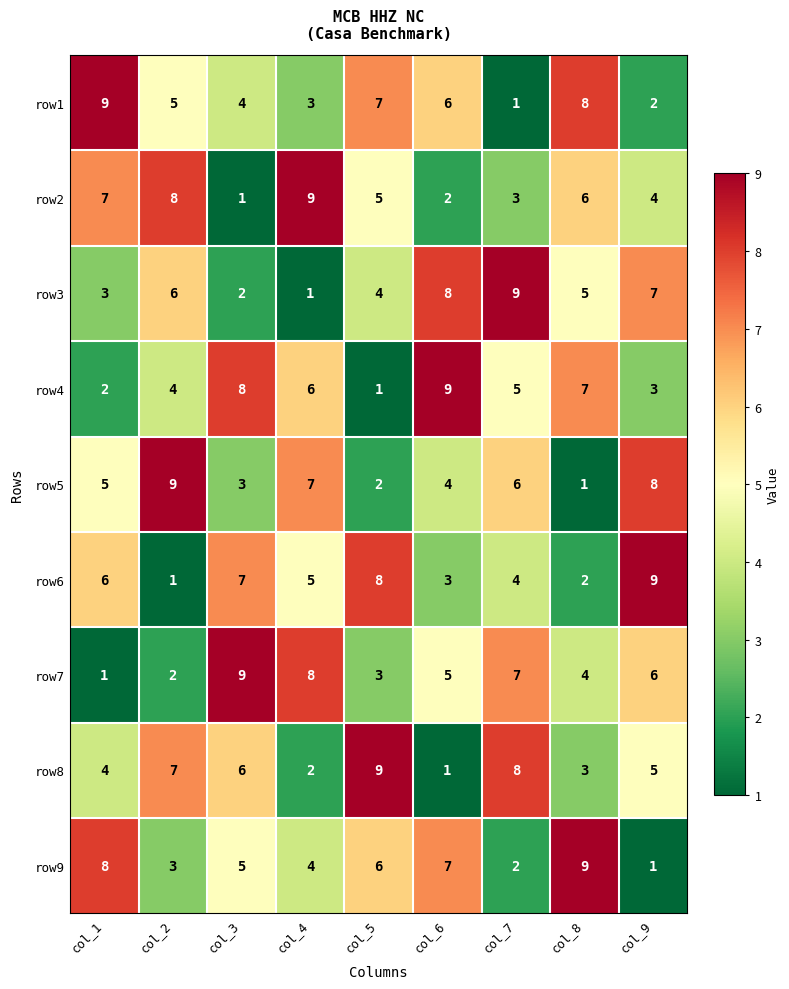

At how many categories does at least one series exceed 3?

9